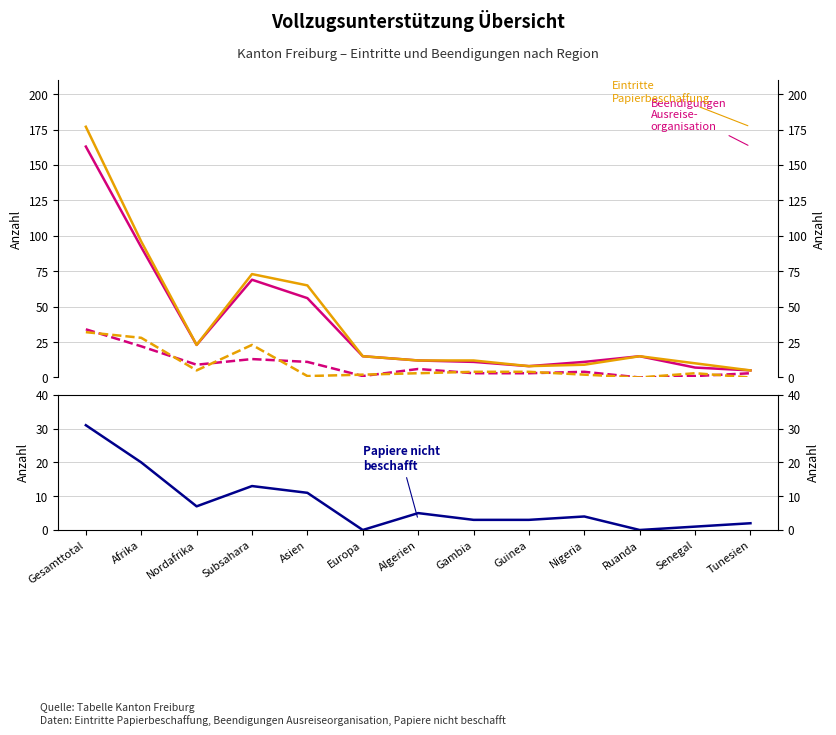

What is the difference between the second highest and second lowest values in the Total Papiere beschafft series?

21